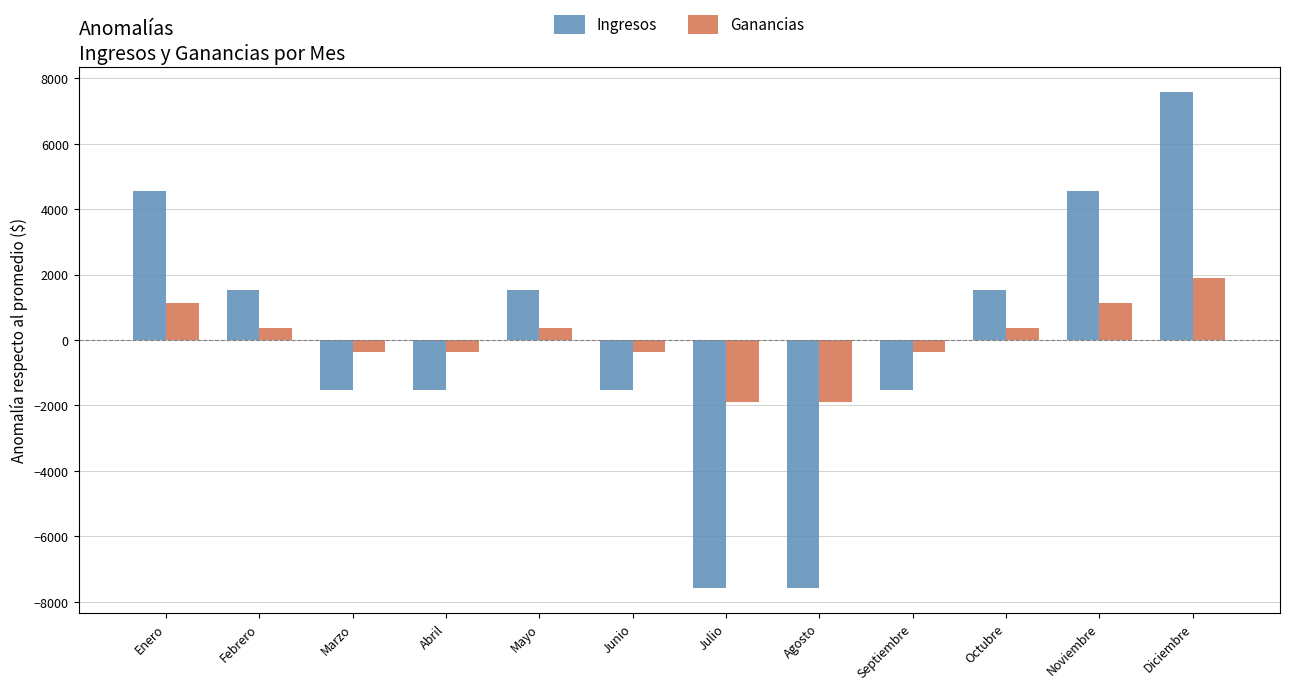

Between Febrero and Junio, which series saw the biggest shift?

Ingresos